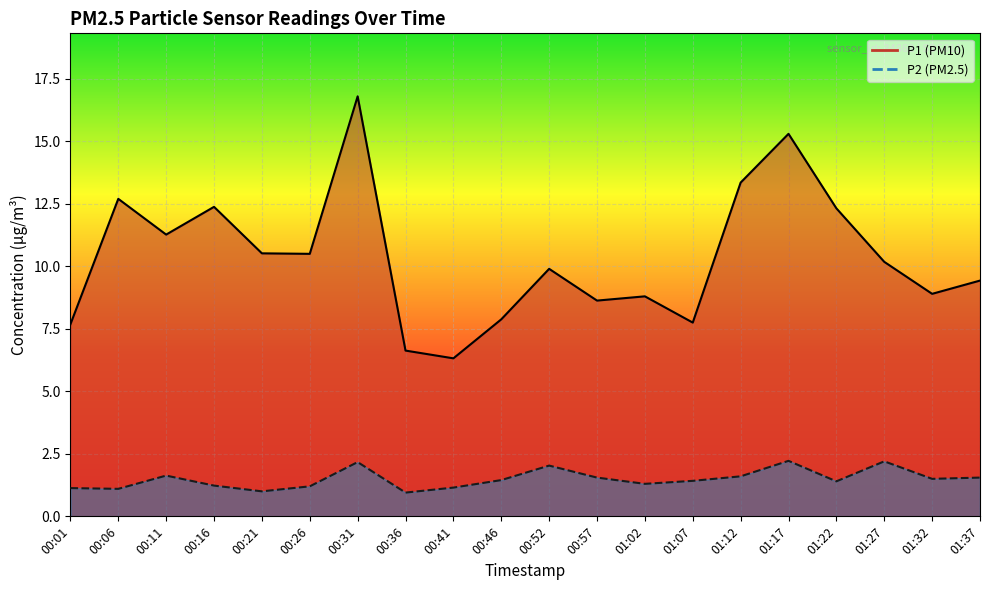

Is it true that P1 equals 11.3 at 00:11?

True